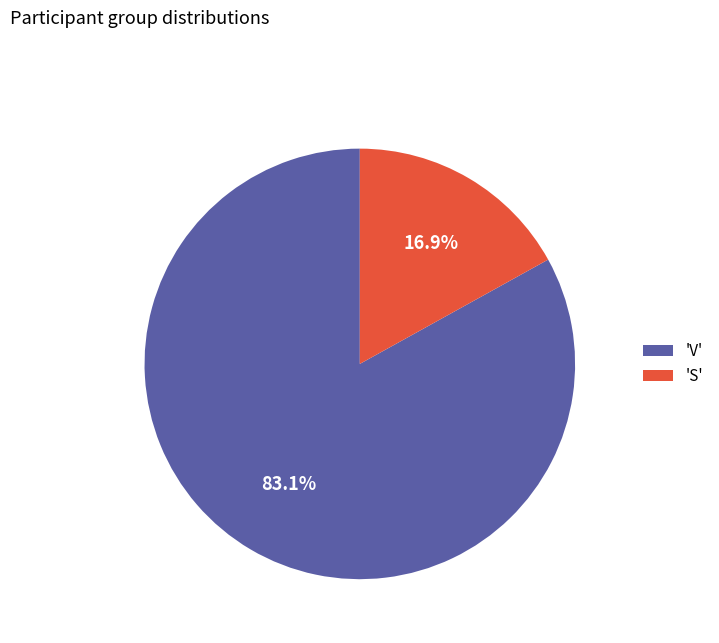

Is there a majority slice in this chart?

Yes